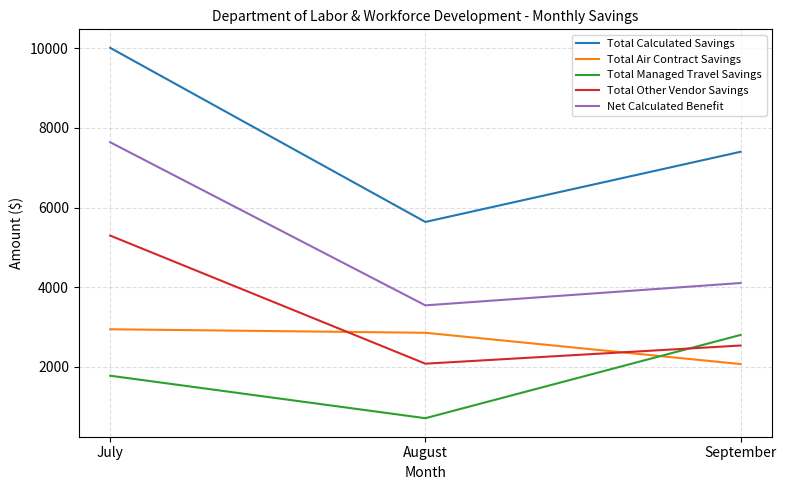

What is the average value of the Total Managed Travel Savings series?

1760.4